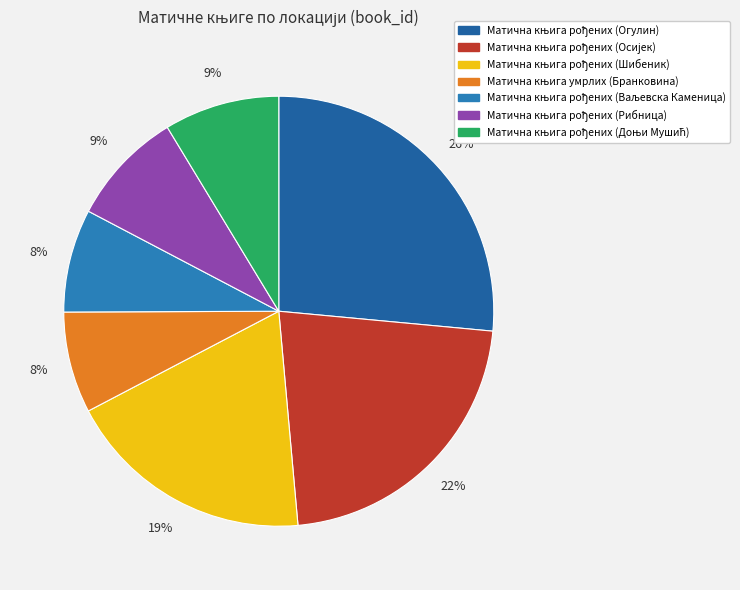

What percentage is the Матична књига рођених (Ваљевска Каменица) slice, to the nearest percent?

8%